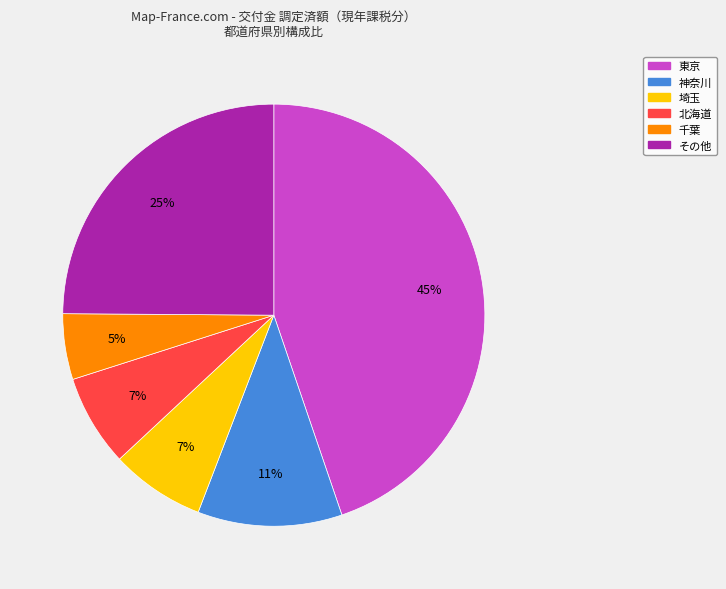

To the nearest percent, what is the average slice percentage?

17%